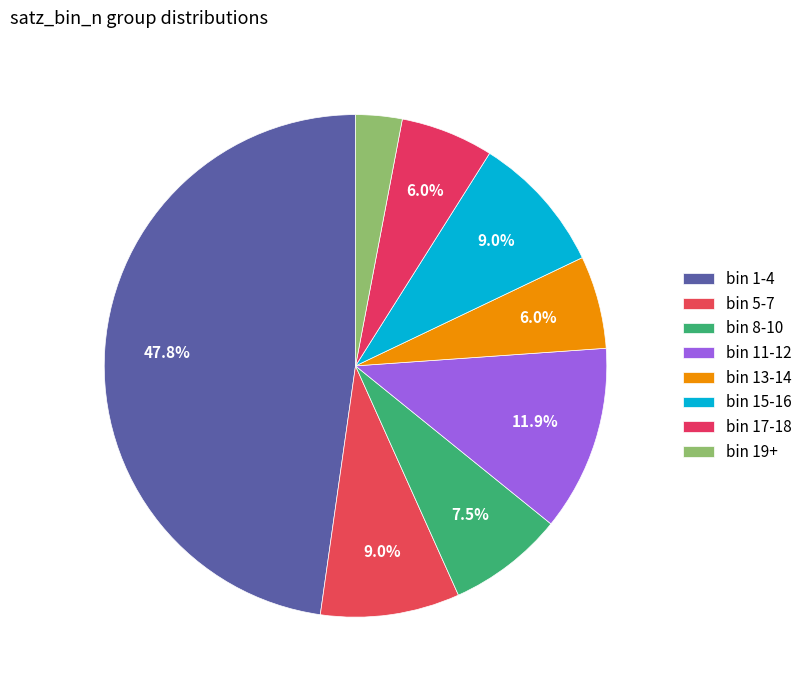

How many slices are in this pie chart?

8